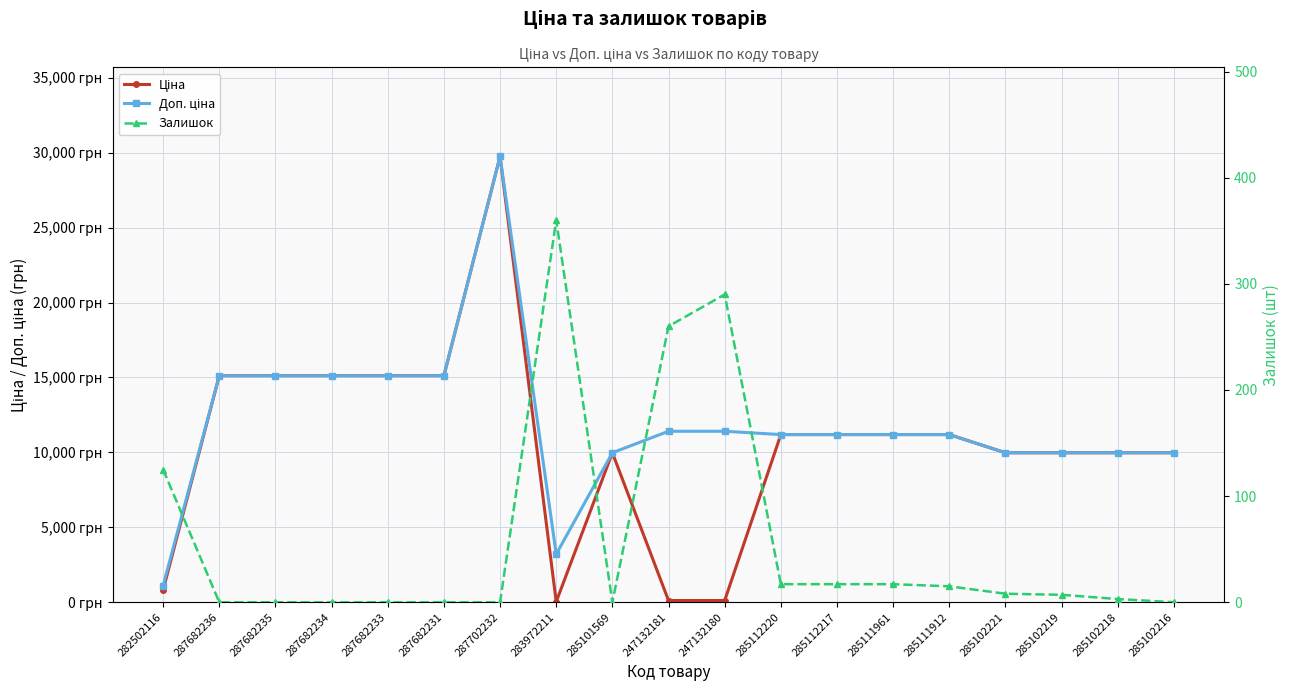

True or false: Залишок and Доп. ціна intersect in this chart.

False